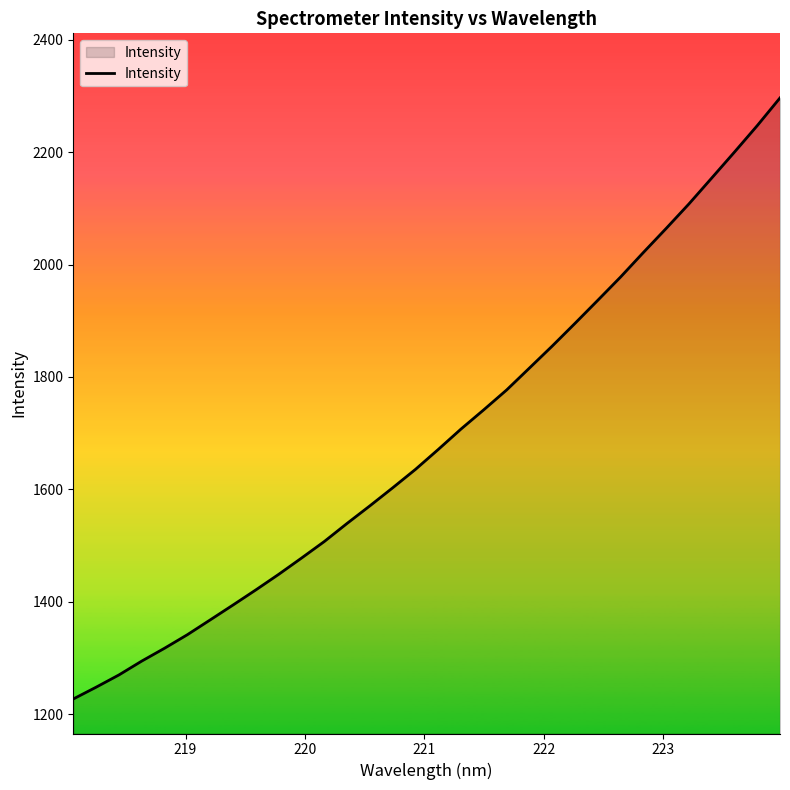

What is the difference between the maximum and minimum values?

1068.7